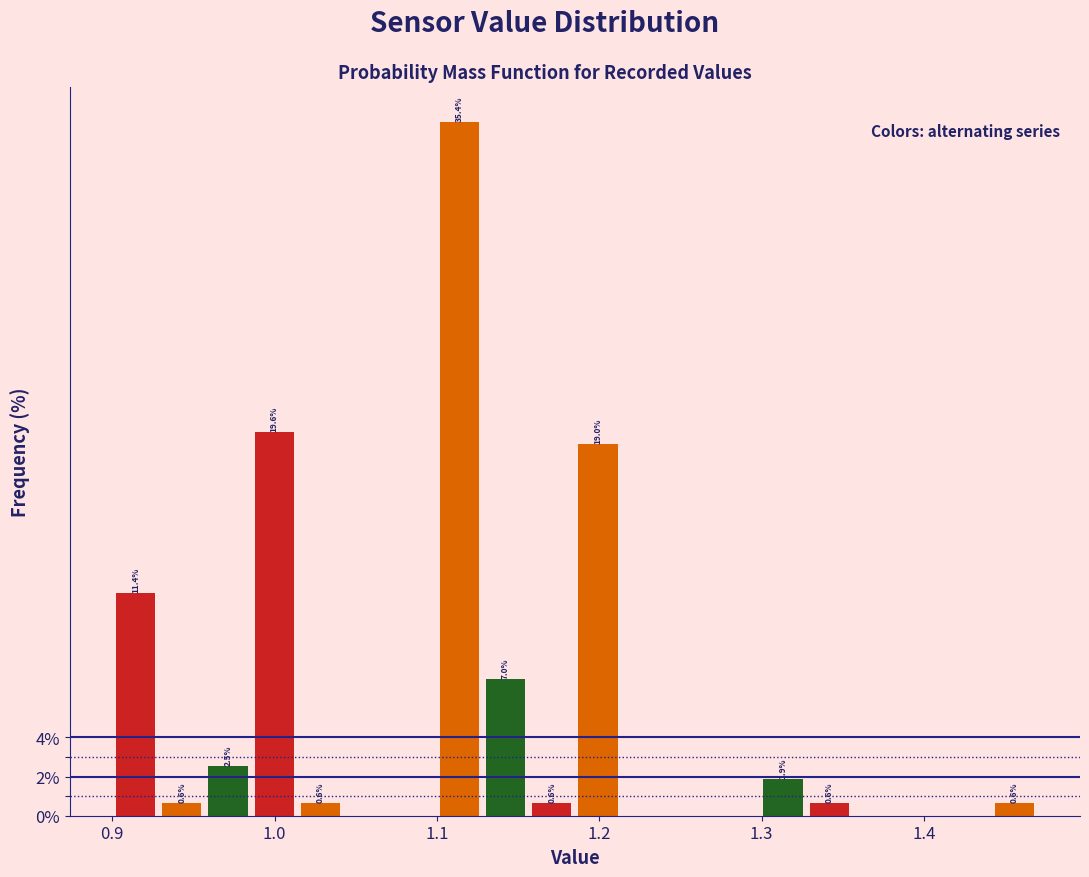

Read against the x-axis, roughly where is the centre of the tallest bar?

1.11